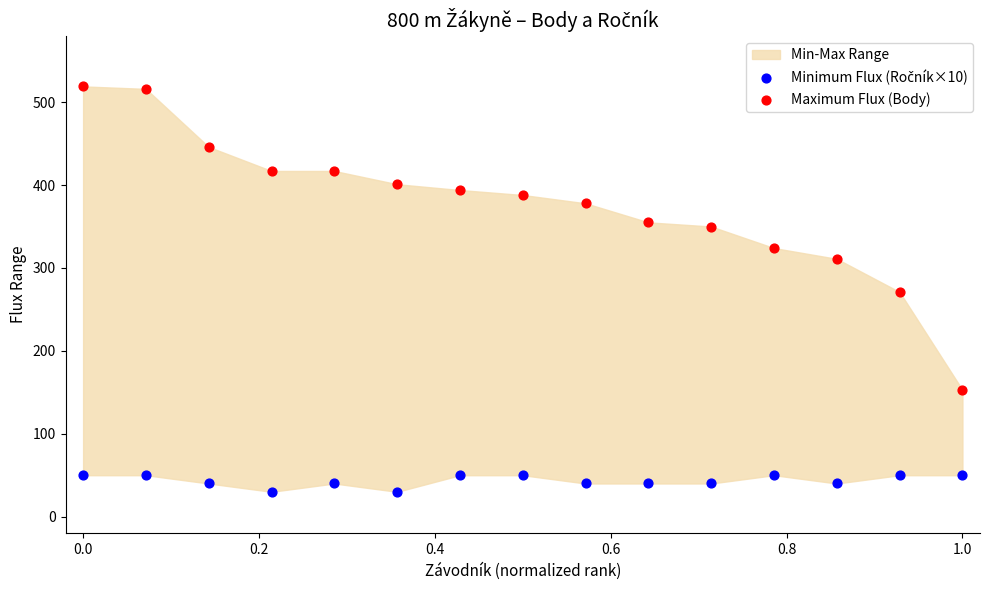

Which series has the widest spread of Y values?

Maximum Flux (Body)